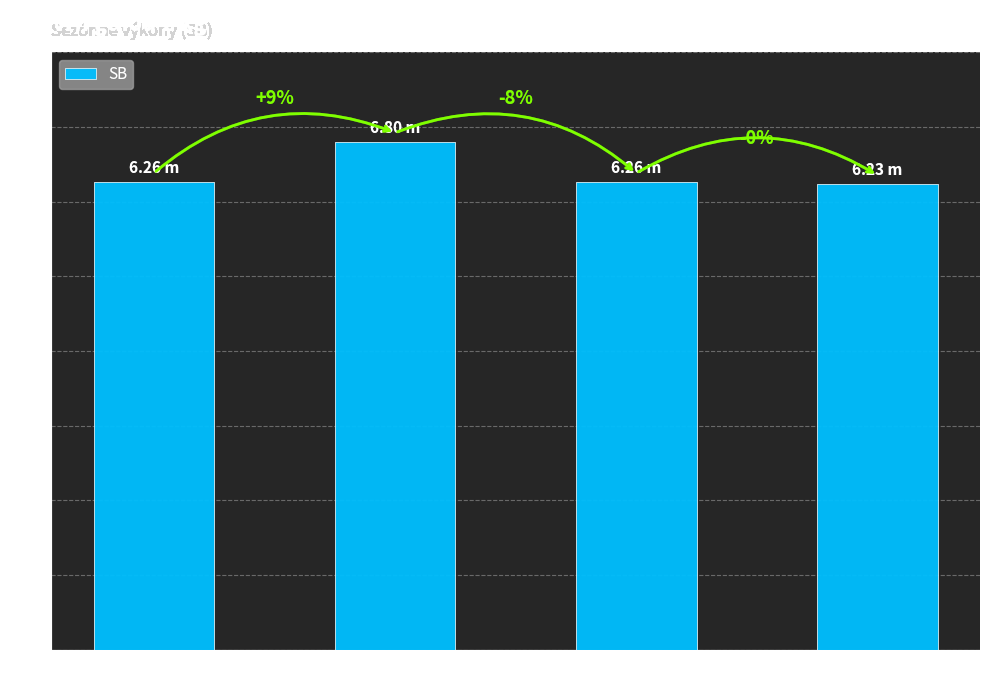

Is it true that the value at Hríbik Tomáš is 9.3?

False